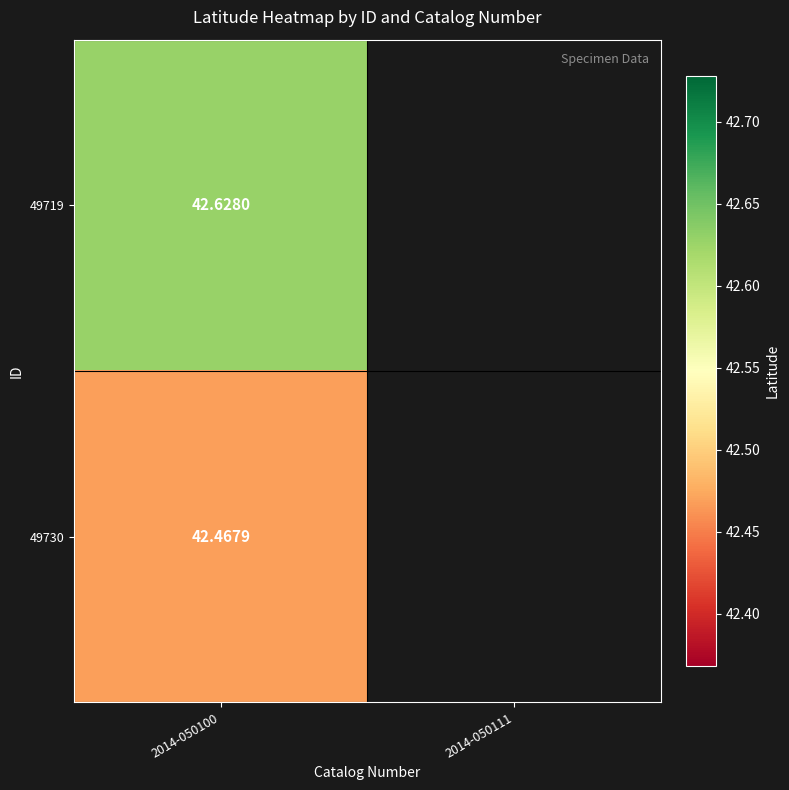

Rank the series by their average value, from highest to lowest.

49719, 49730